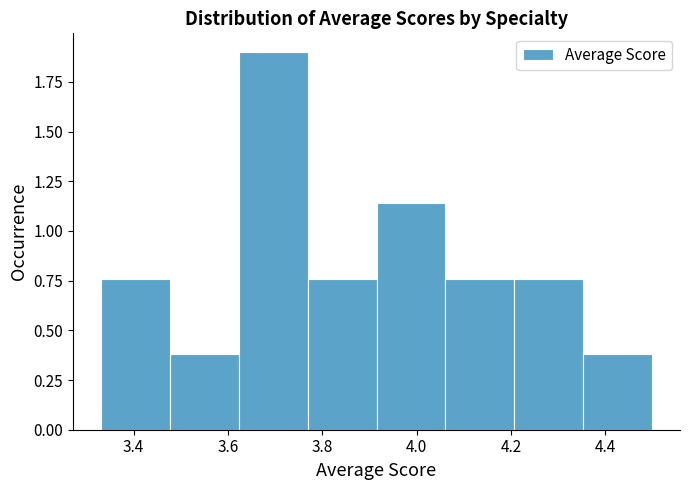

Which range on the x-axis has the tallest bar?

3.62 to 3.76